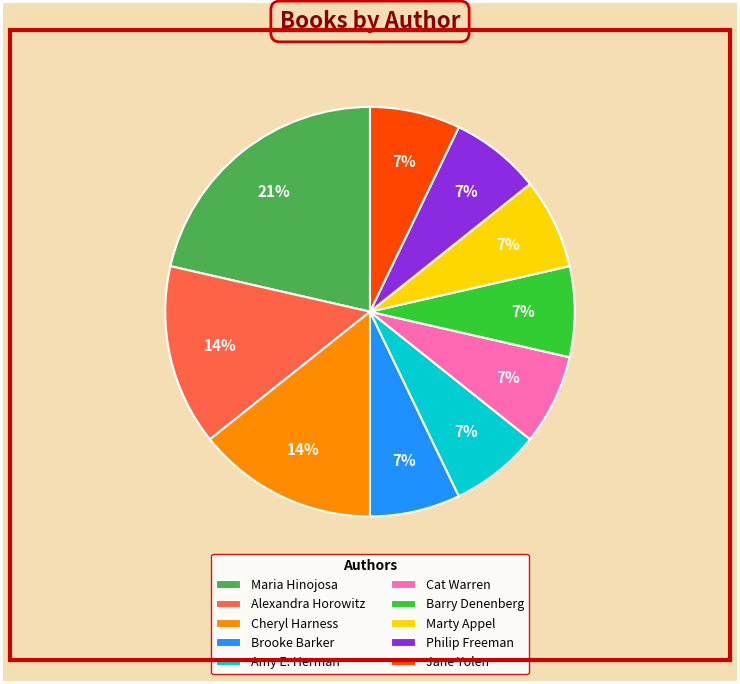

To the nearest percent, what is the average slice percentage?

10%